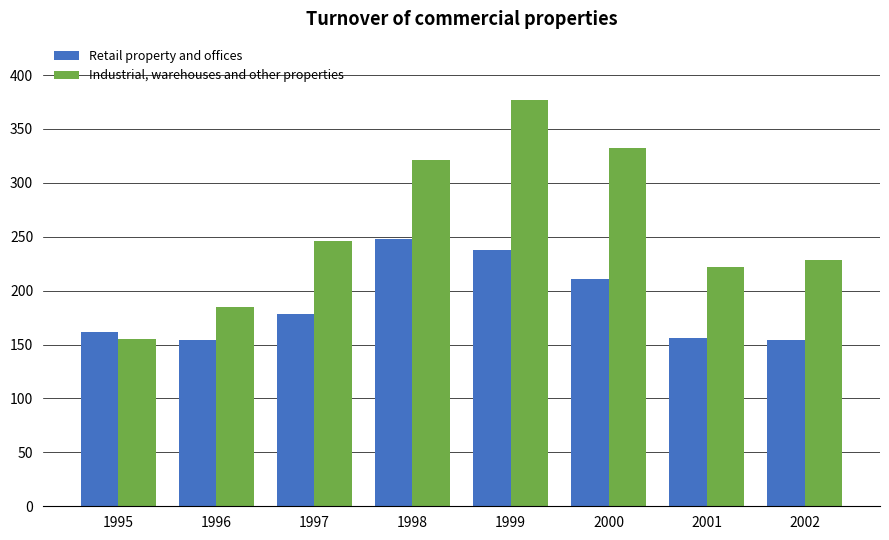

Where is Retail property and offices nearest to the value 201?

2000